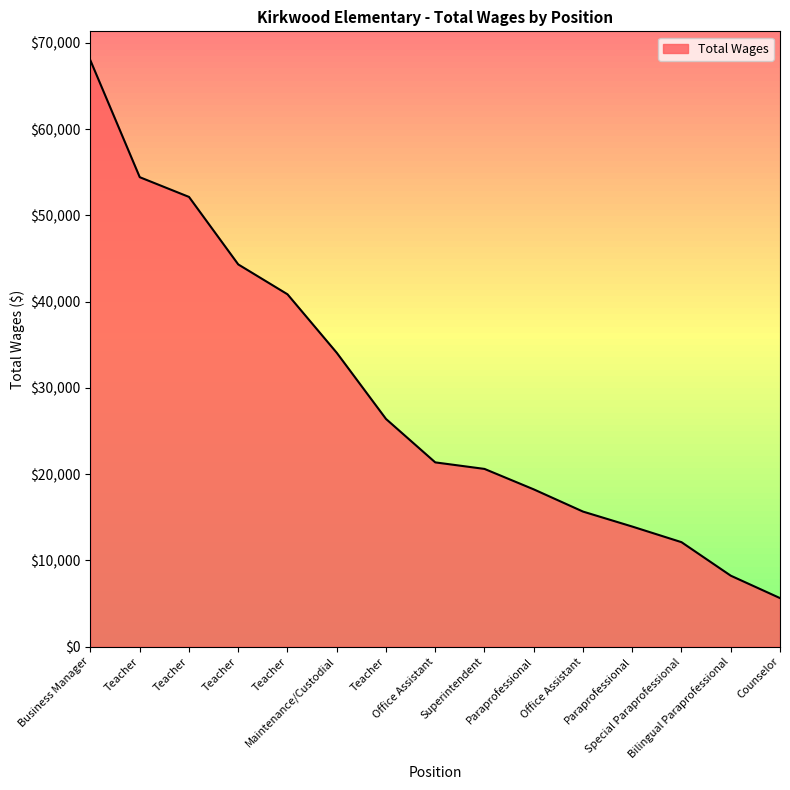

Reading left to right, list all the values displayed in this chart.

Business Manager=67953	Teacher=54435	Teacher=52147	Teacher=44320	Teacher=40855	Maintenance/Custodial=34072	Teacher=26398	Office Assistant=21362	Superintendent=20604	Paraprofessional=18232	Office Assistant=15656	Paraprofessional=13919	Special Paraprofessional=12108	Bilingual Paraprofessional=8223	Counselor=5623